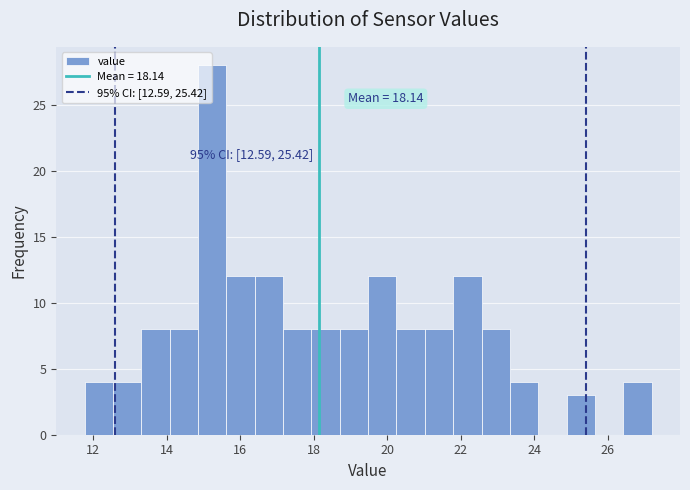

Read against the x-axis, roughly where is the centre of the tallest bar?

15.2